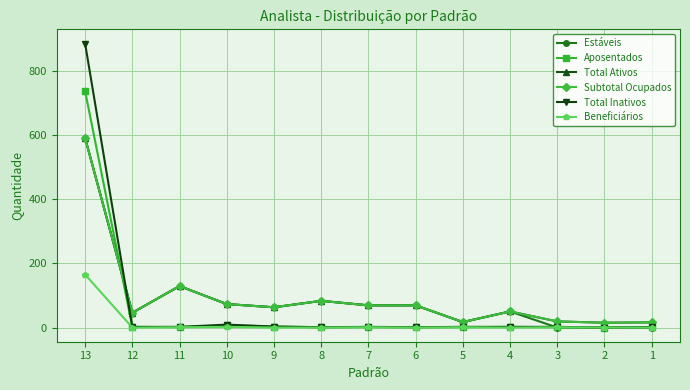

At which label does Total Ativos first exceed 63?

13